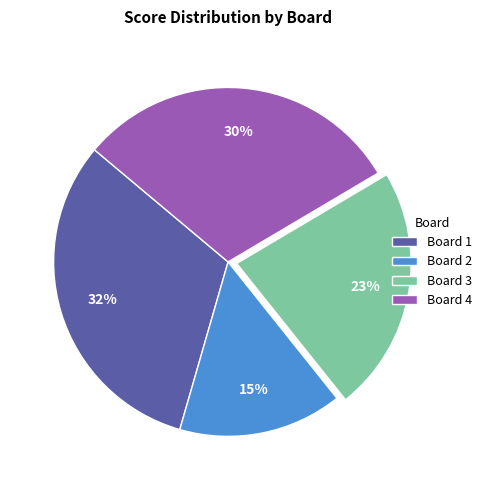

Is there a majority slice in this chart?

No